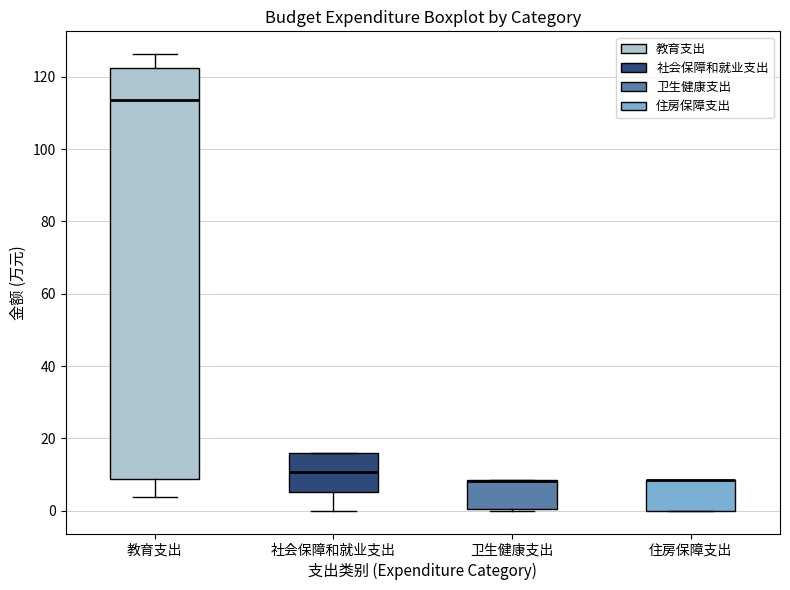

Where does the lower whisker of the box for 教育支出 end on the y-axis? The values are not printed on the chart, so give them approximately, as read against the axis.

4